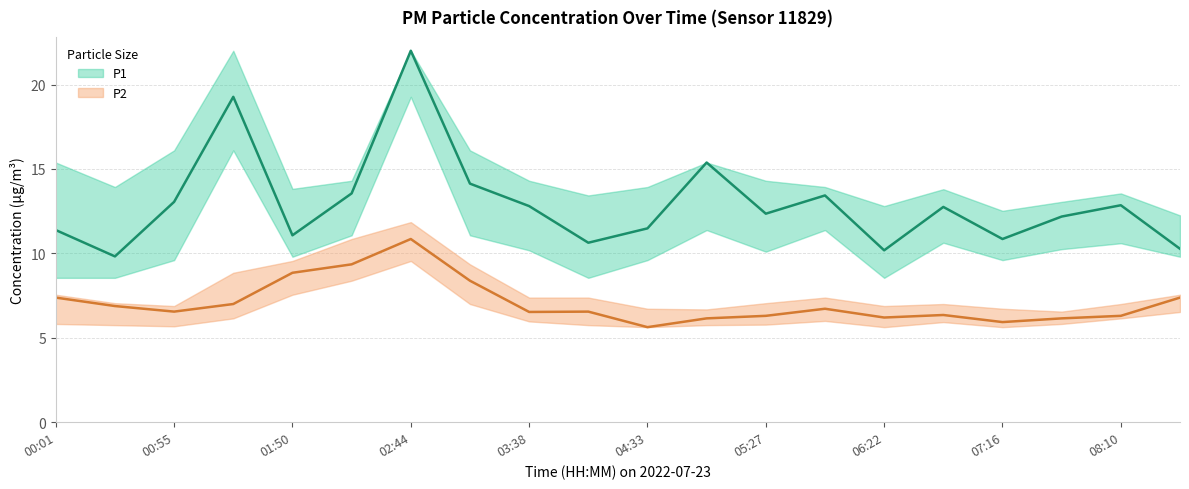

What value does the P1 series have at 06:22?

10.2